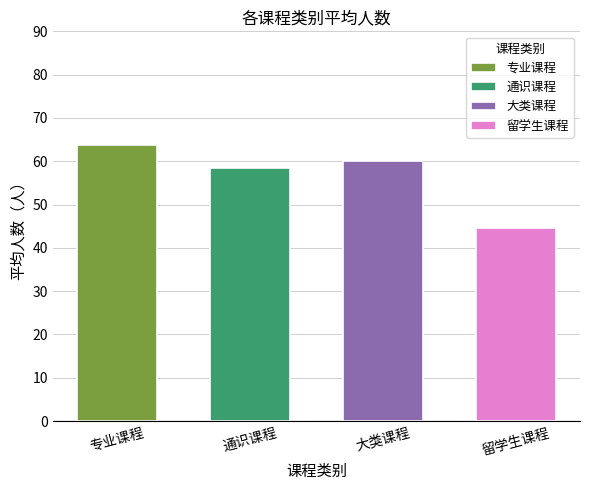

What position from the left is 专业课程?

1